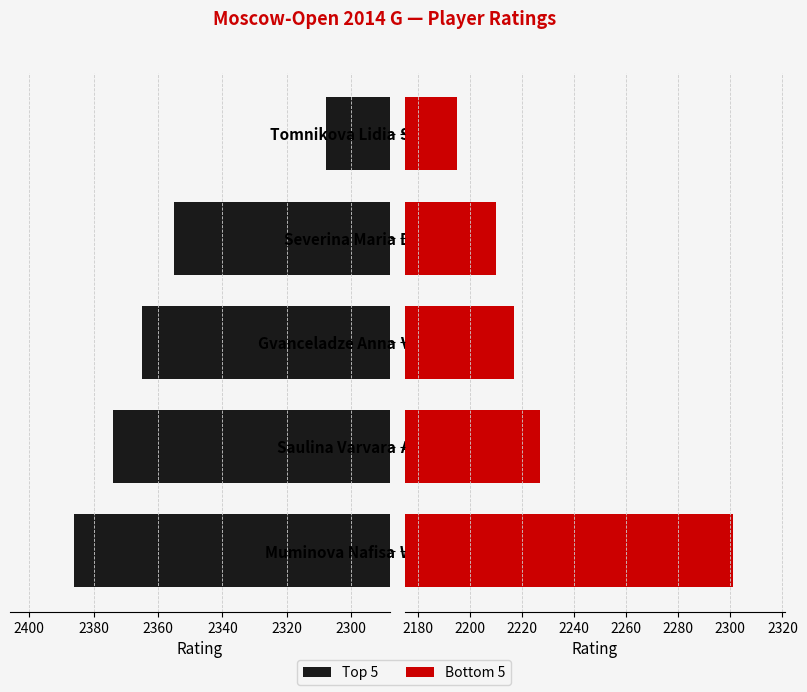

What are all the series names shown in the legend?

Top 5, Bottom 5